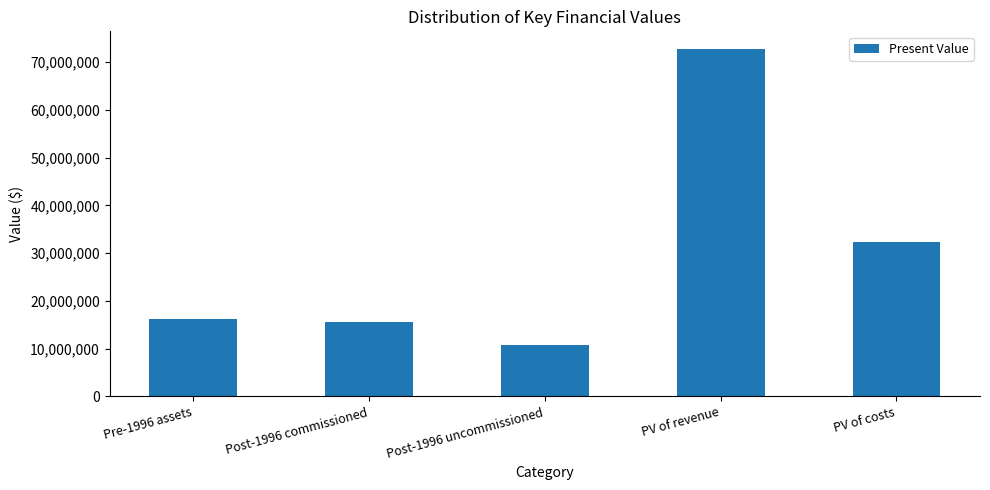

The value at PV of costs is 55893625.4. True or false?

False